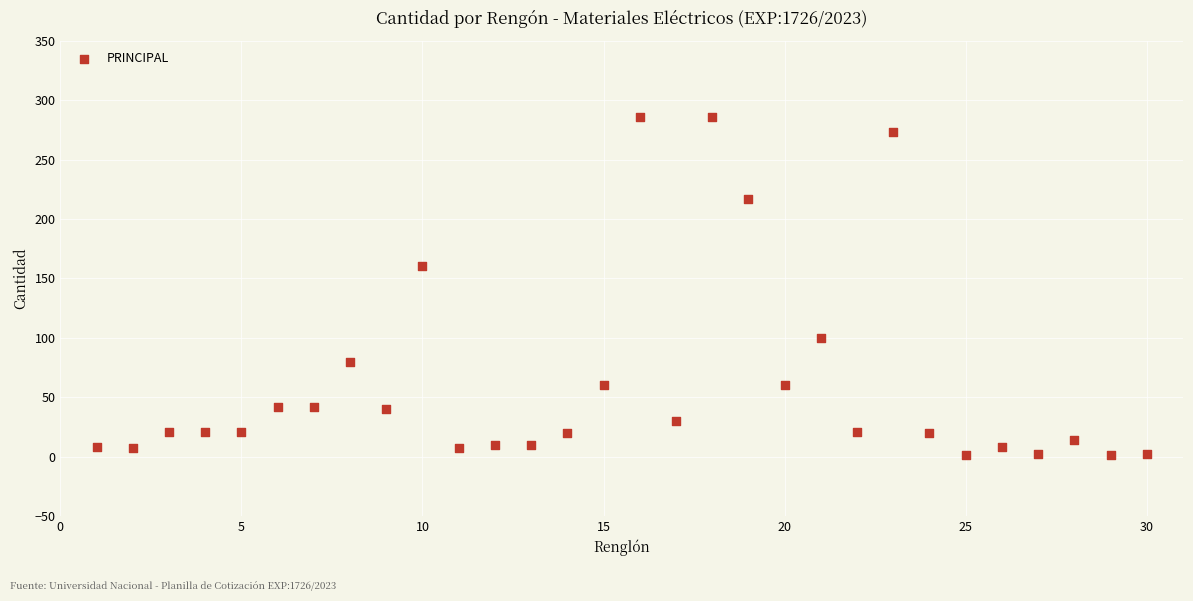

What is the range of X values (max minus min)?

29